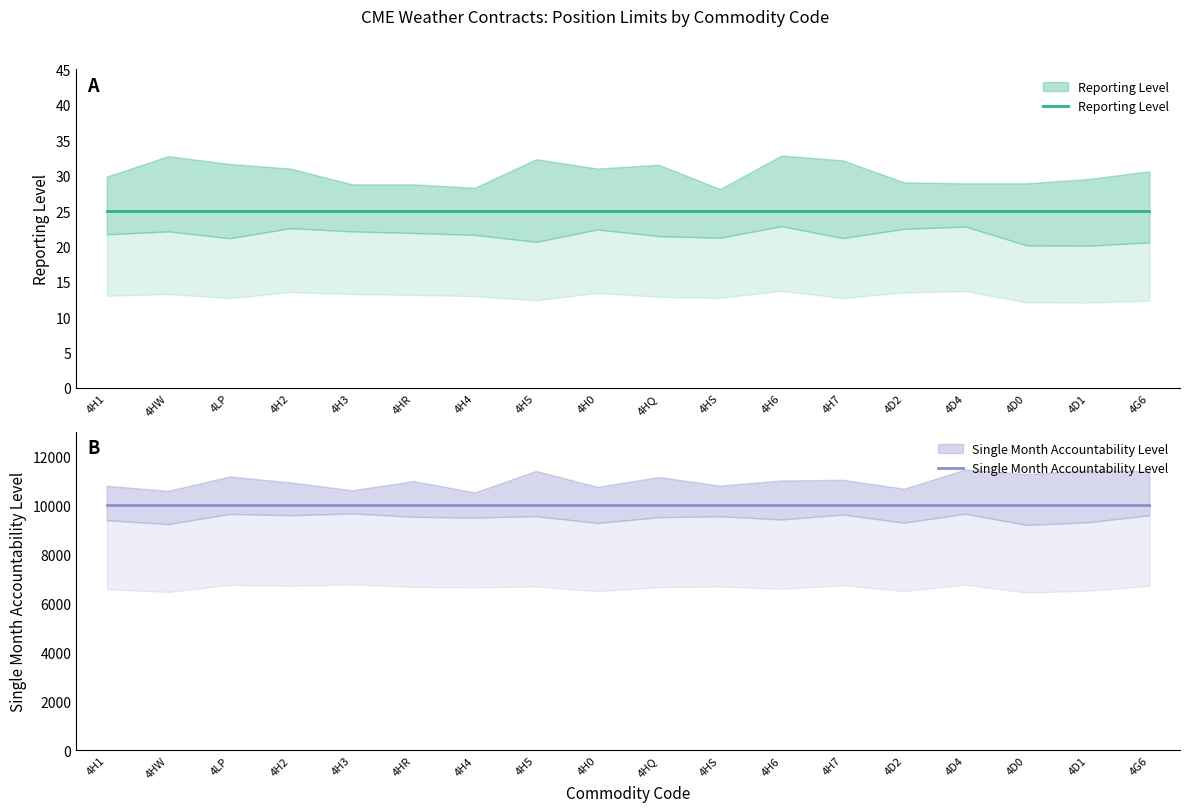

What is the smallest value displayed?

25